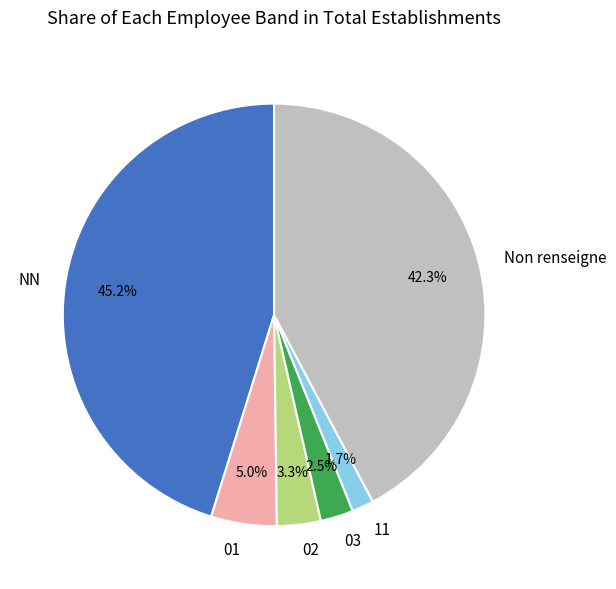

Does any single category account for the majority?

No